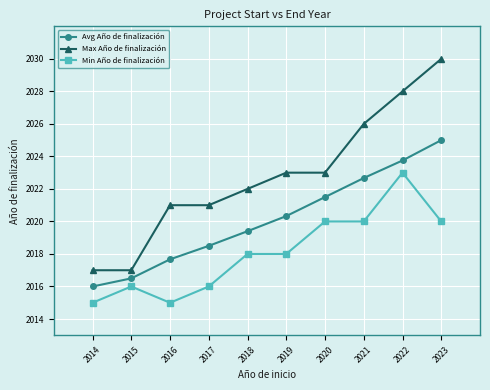

True or false: Avg Año de finalización has a value of 3219.6 at 2020.

False